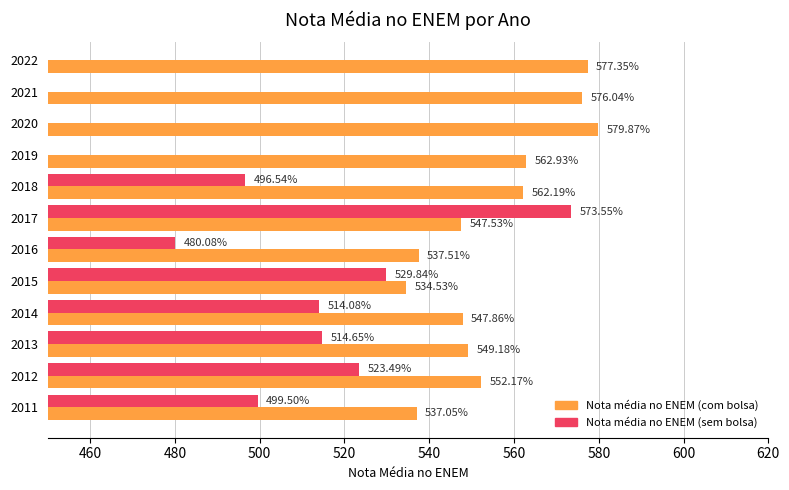

Between 2014 and 2021, which is larger?

2021